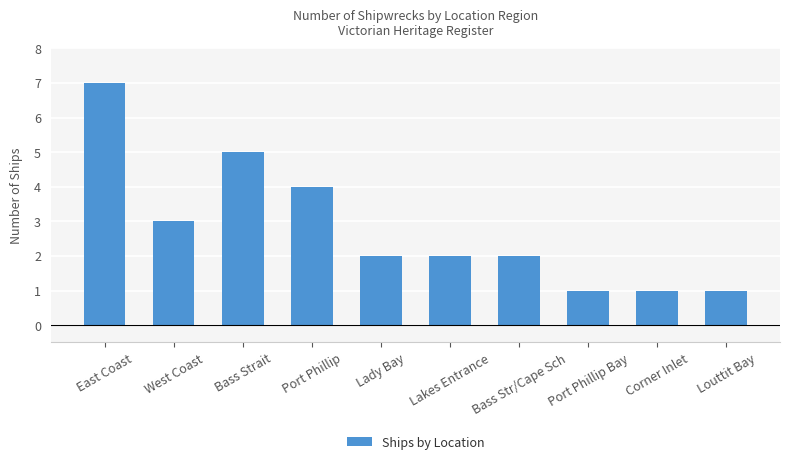

How many distinct data groups are displayed?

1